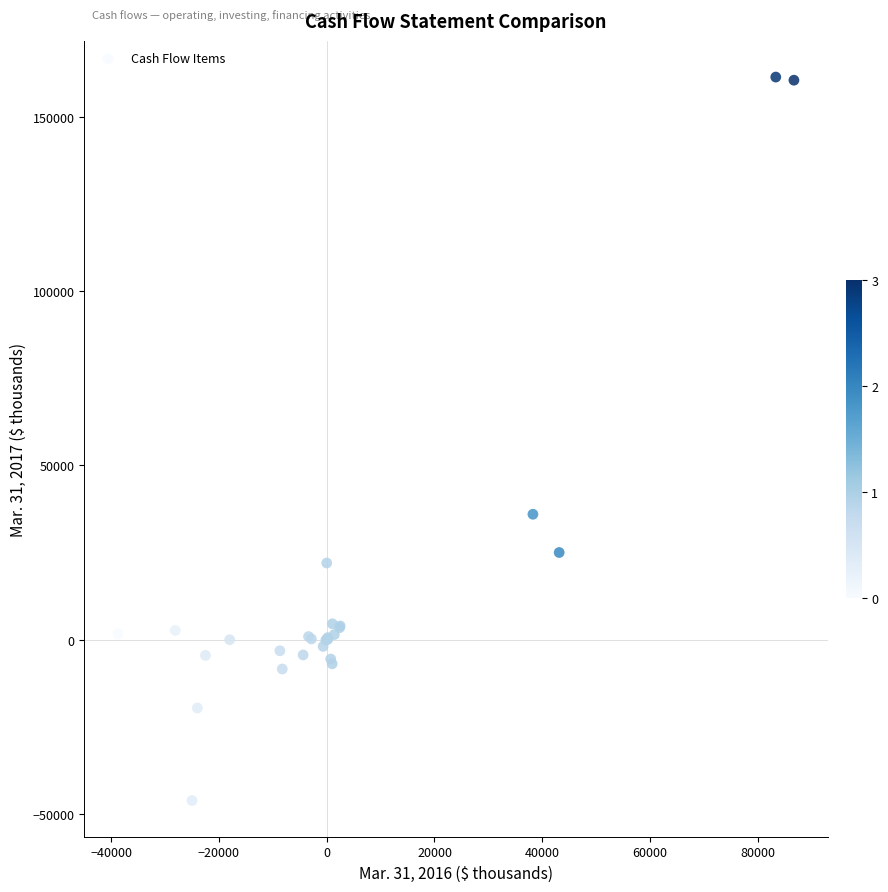

What Y value in the scatter plot is closest to 57658?

36004